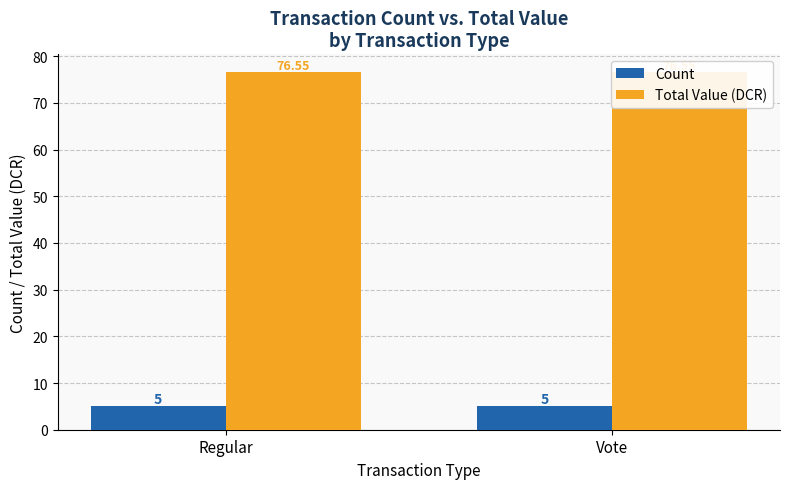

What is the sum of all Count values?

10.0